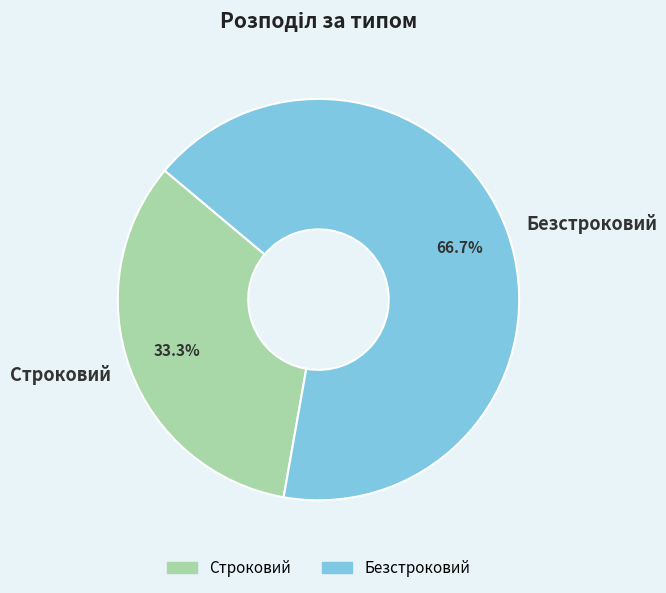

Which slice represents more than half of the pie?

Безстроковий